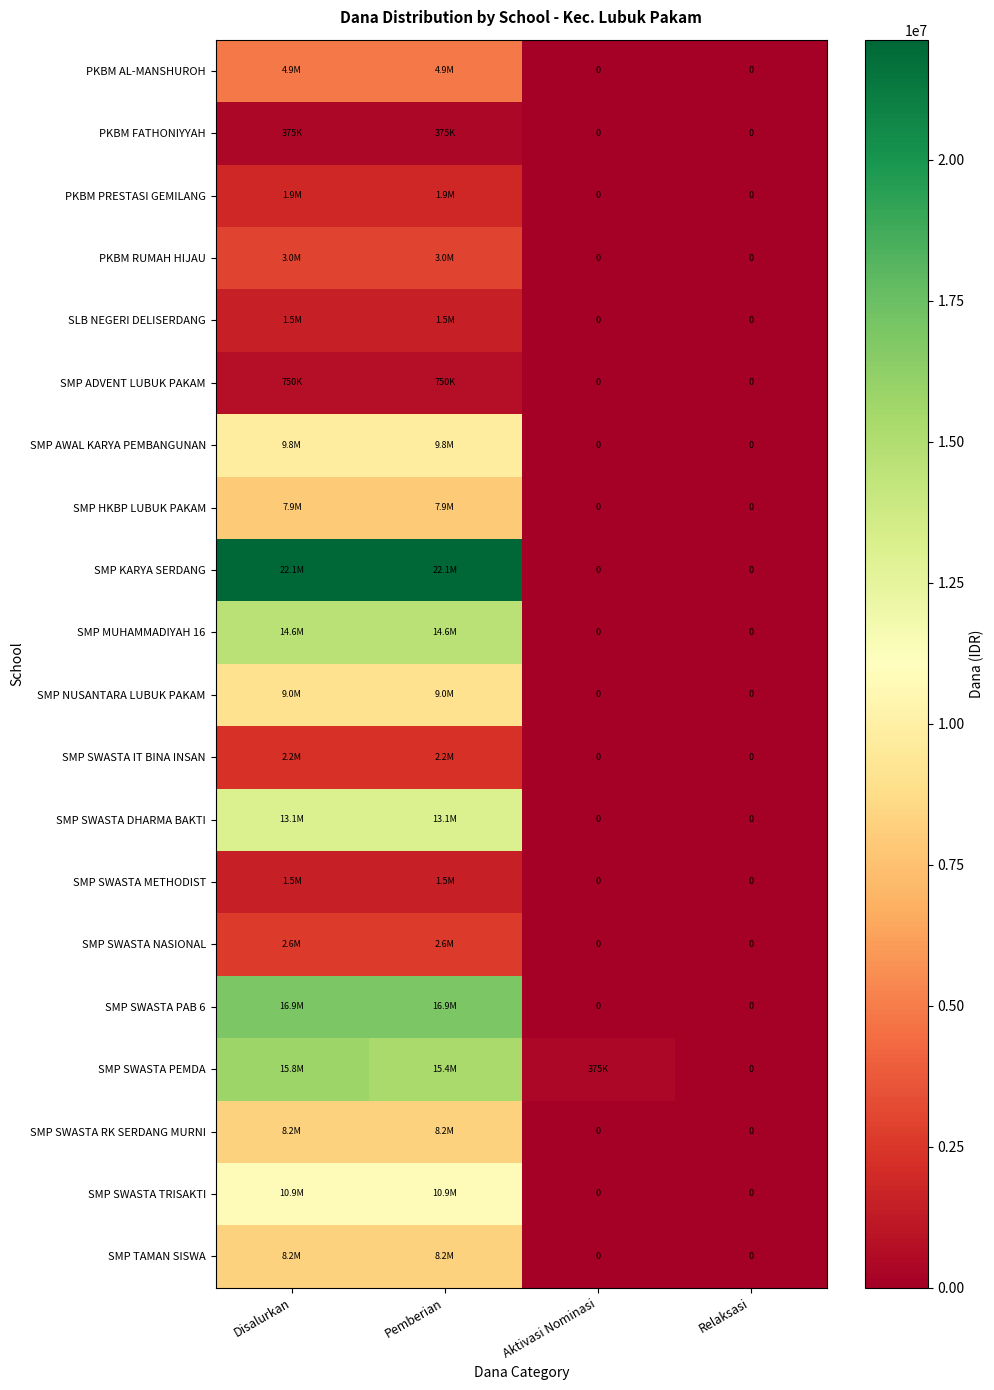

Count the number of data series in this chart.

20